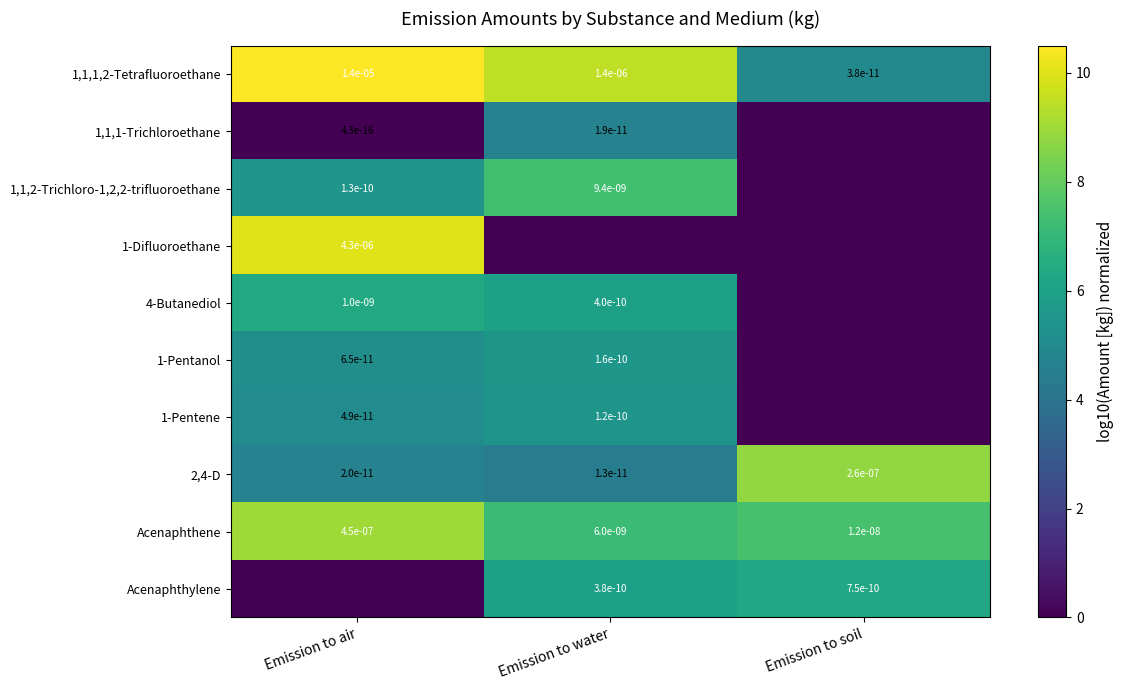

Is it true that Acenaphthene equals 0.0 at Emission to water?

True